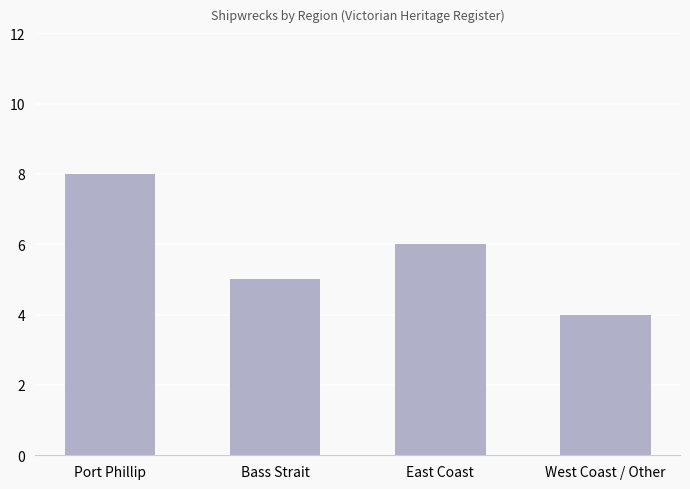

Which label corresponds to the largest value in the chart?

Port Phillip